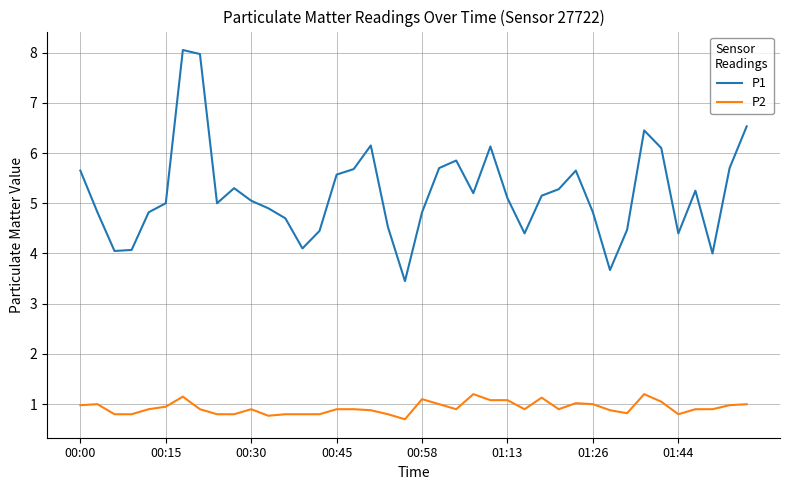

True or false: P2 and P1 cross at least once.

False